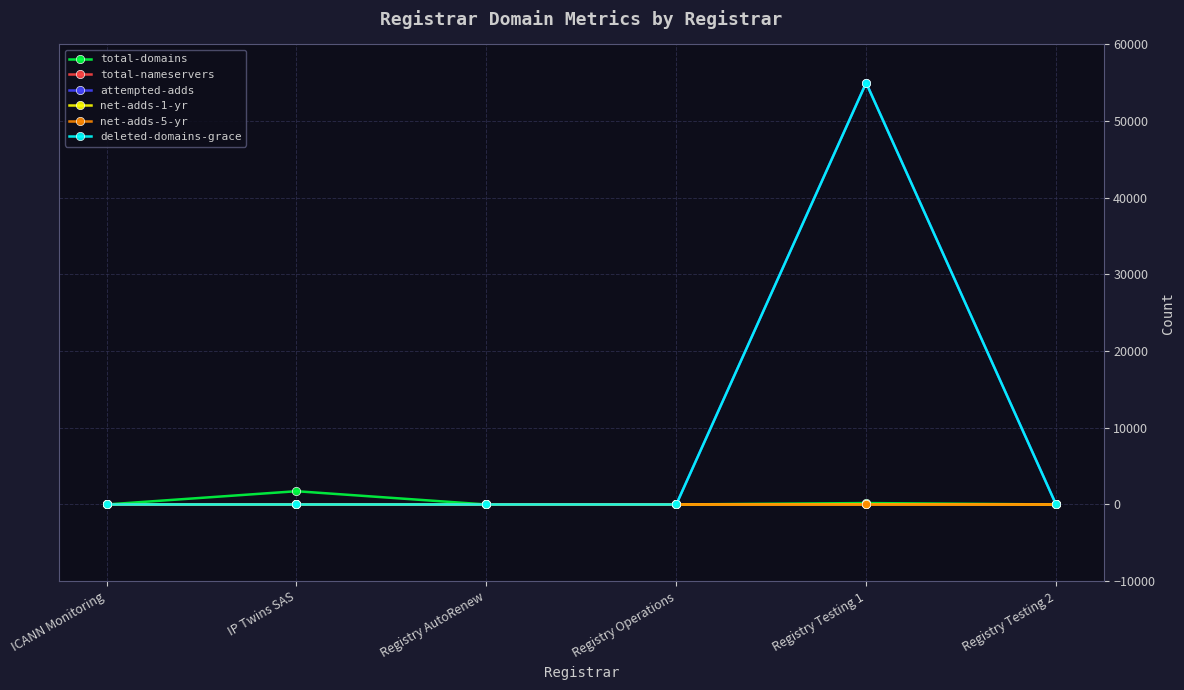

Is it true that attempted-adds equals 0 at ICANN Monitoring?

True